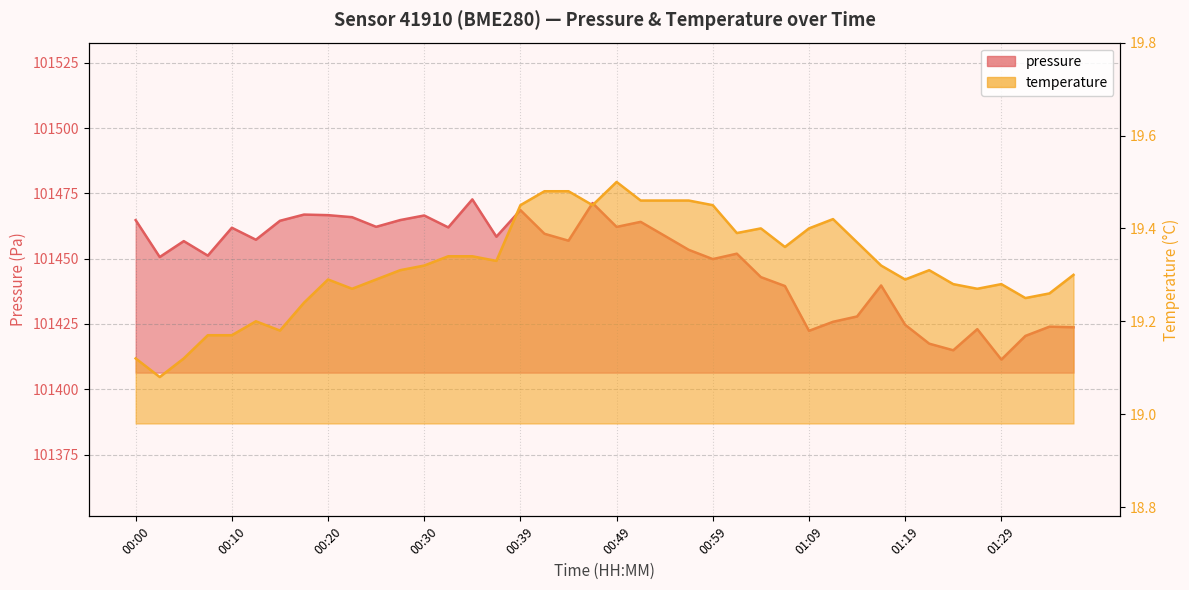

Count the number of categories in the chart.

40